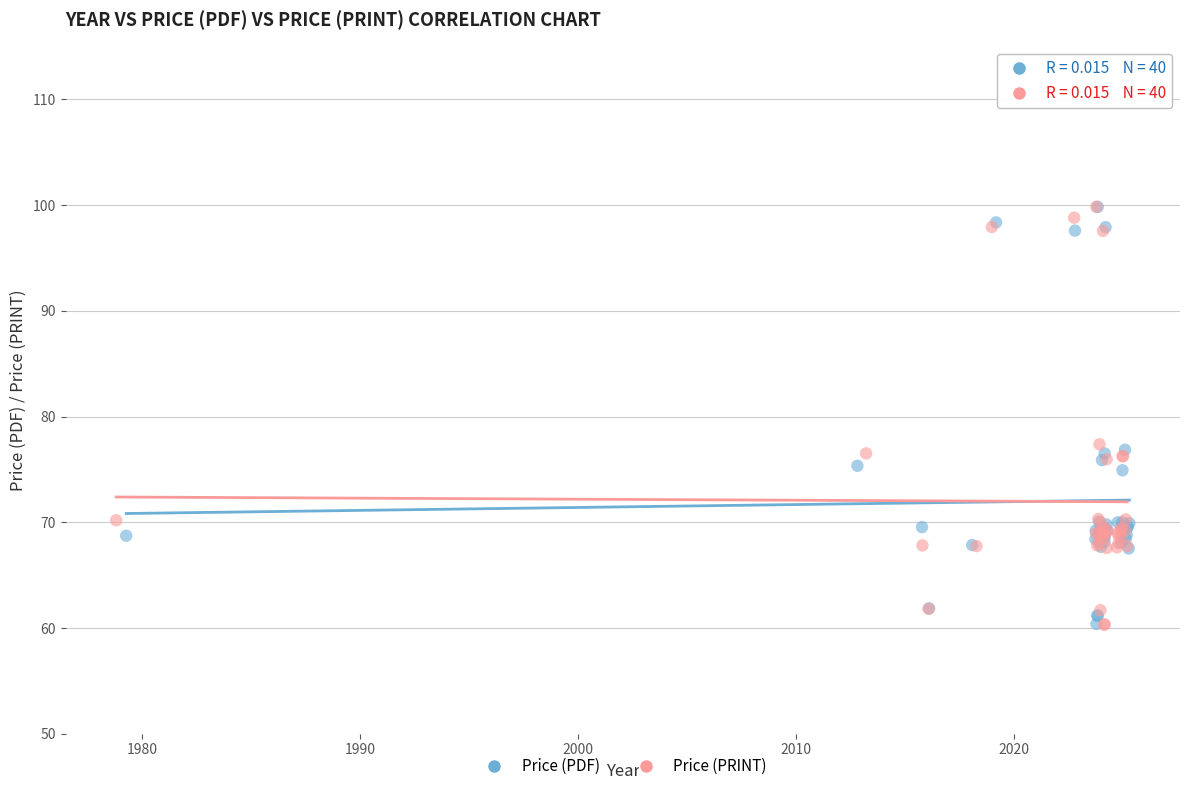

What are all the series names shown in the legend?

Price (PDF), Price (PRINT)